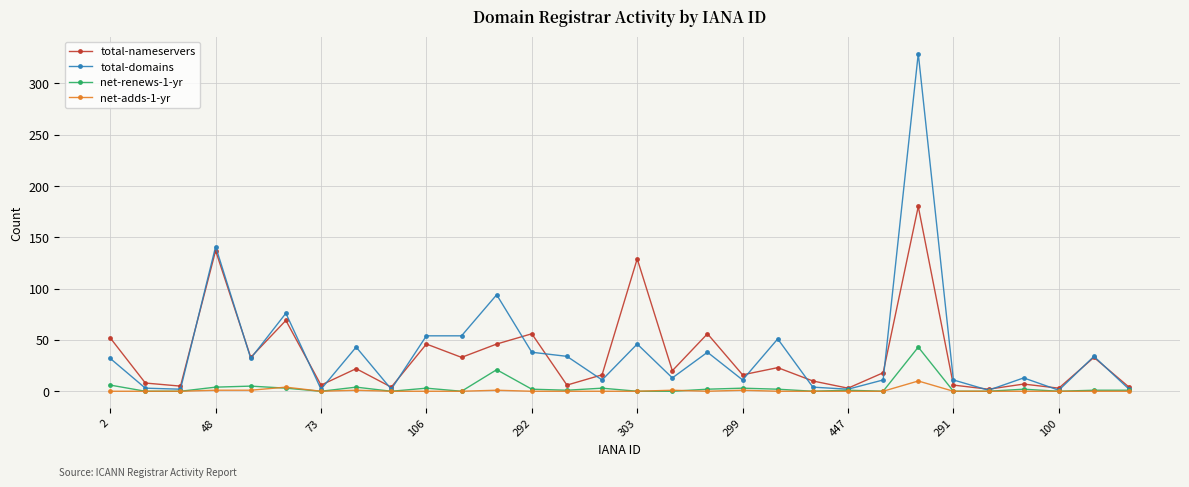

Which series has the largest total across all categories?

total-domains